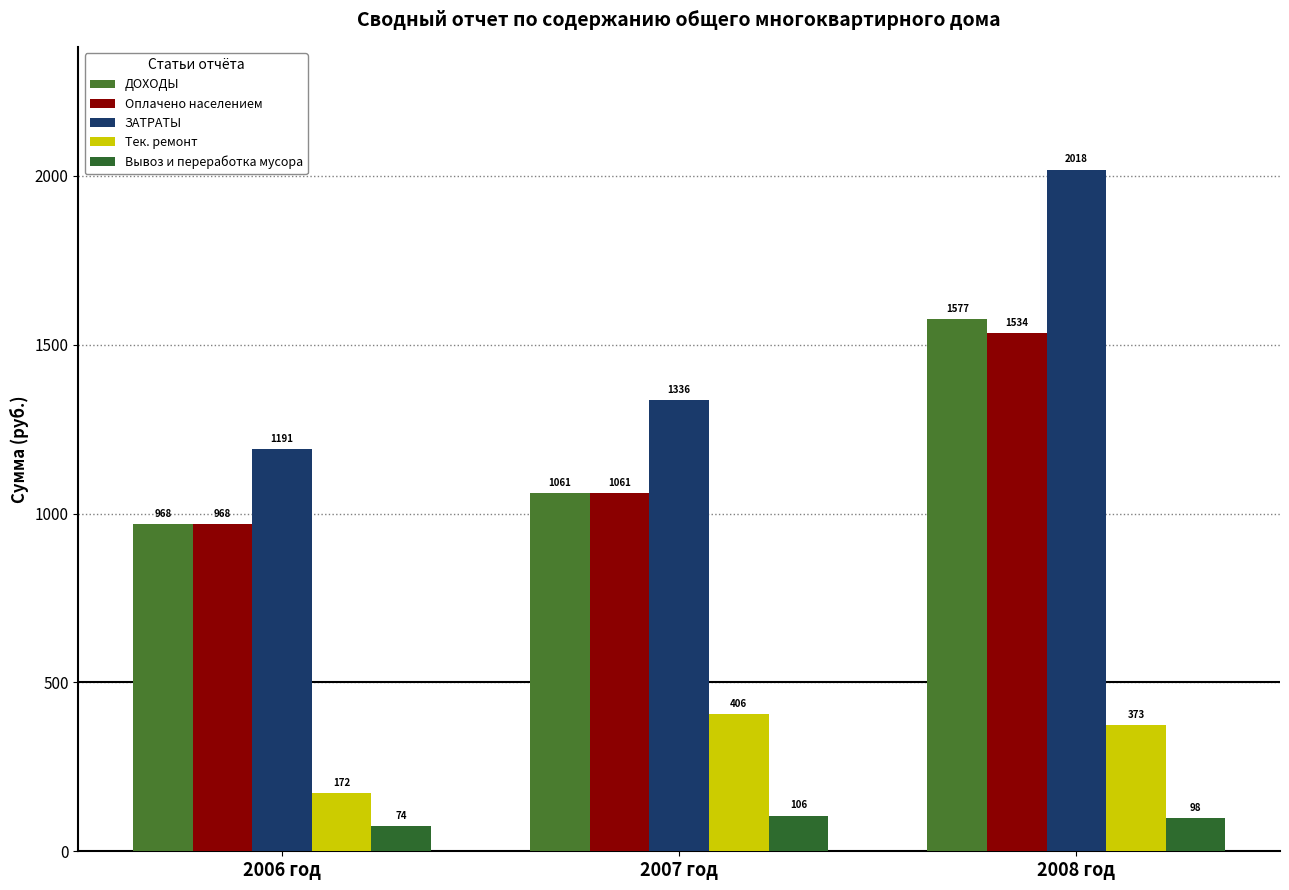

Reading left to right, transcribe all the data shown in this chart.

ДОХОДЫ: 967.7	1060.7	1576.7
Оплачено населением: 967.7	1060.7	1534.0
ЗАТРАТЫ: 1191.3	1335.8	2018.4
Тек. ремонт: 172.0	406.0	373.2
Вывоз и переработка мусора: 73.8	105.8	98.4